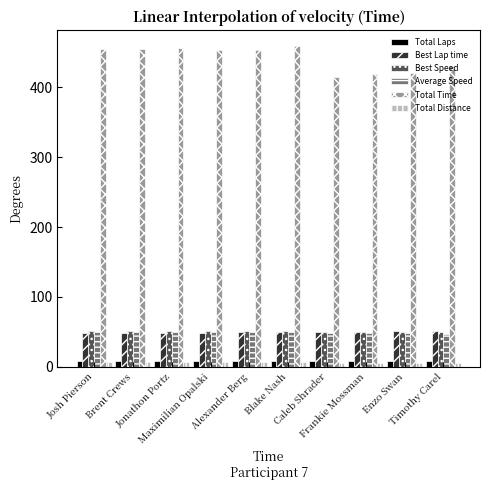

What is the average value of the Best Lap time series?

49.6